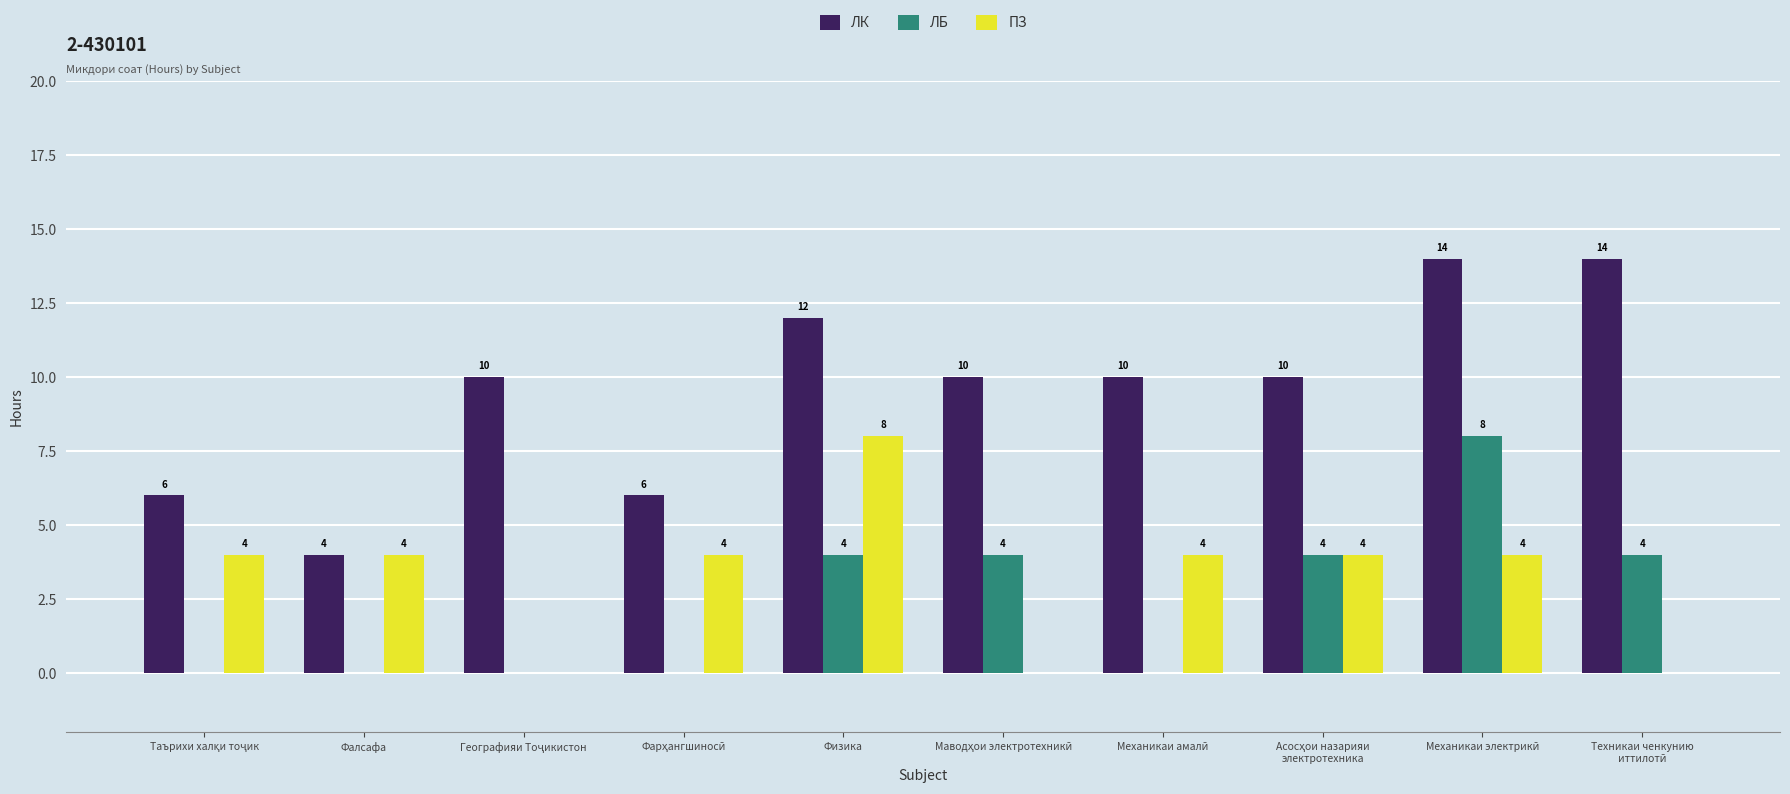

What is the average value of the ЛБ series?

2